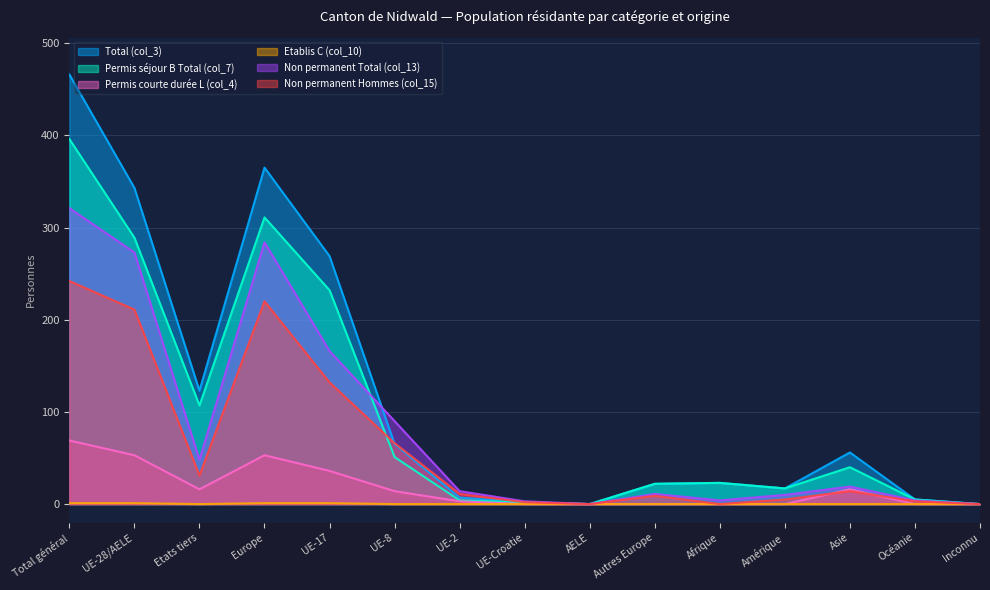

How many data points in Non permanent Total (col_13) are less than 14?

7